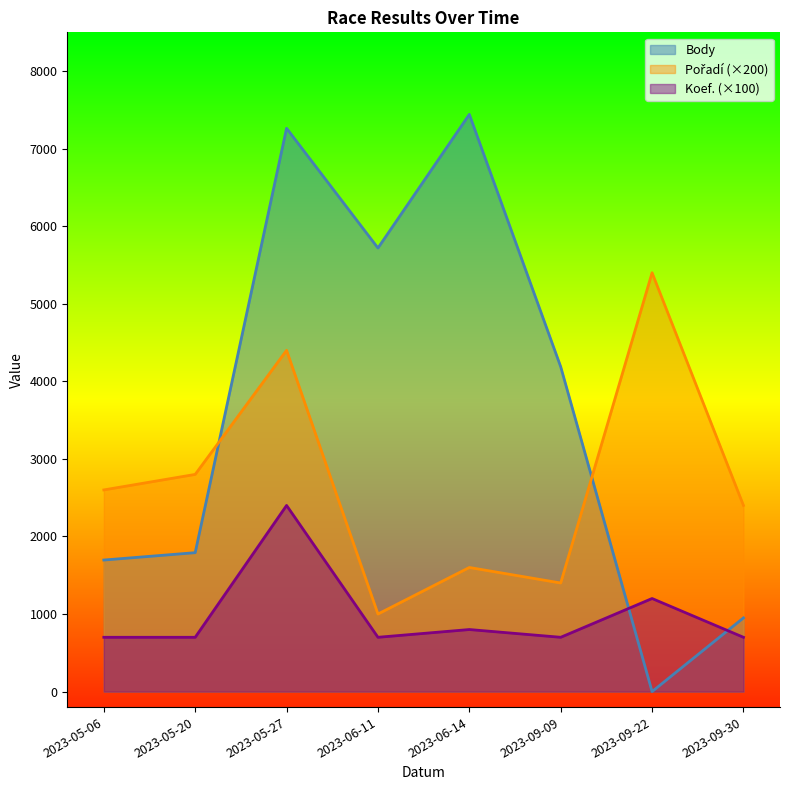

Reading left to right, extract all data points from this chart.

Body: 2023-05-06=1696	2023-05-20=1791	2023-05-27=7263	2023-06-11=5719	2023-06-14=7442	2023-09-09=4188	2023-09-22=0	2023-09-30=950
Pořadí: 2023-05-06=2600	2023-05-20=2800	2023-05-27=4400	2023-06-11=1000	2023-06-14=1600	2023-09-09=1400	2023-09-22=5400	2023-09-30=2400
Koef.: 2023-05-06=700	2023-05-20=700	2023-05-27=2400	2023-06-11=700	2023-06-14=800	2023-09-09=700	2023-09-22=1200	2023-09-30=700